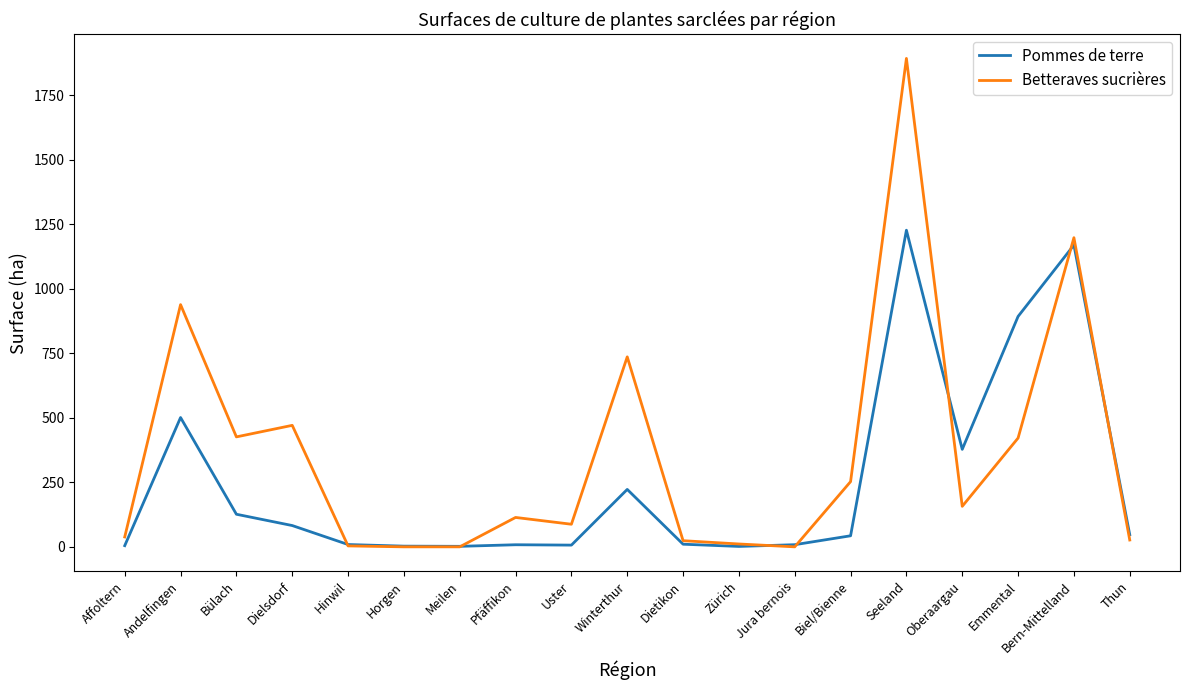

Which category has the highest value across all series?

Seeland